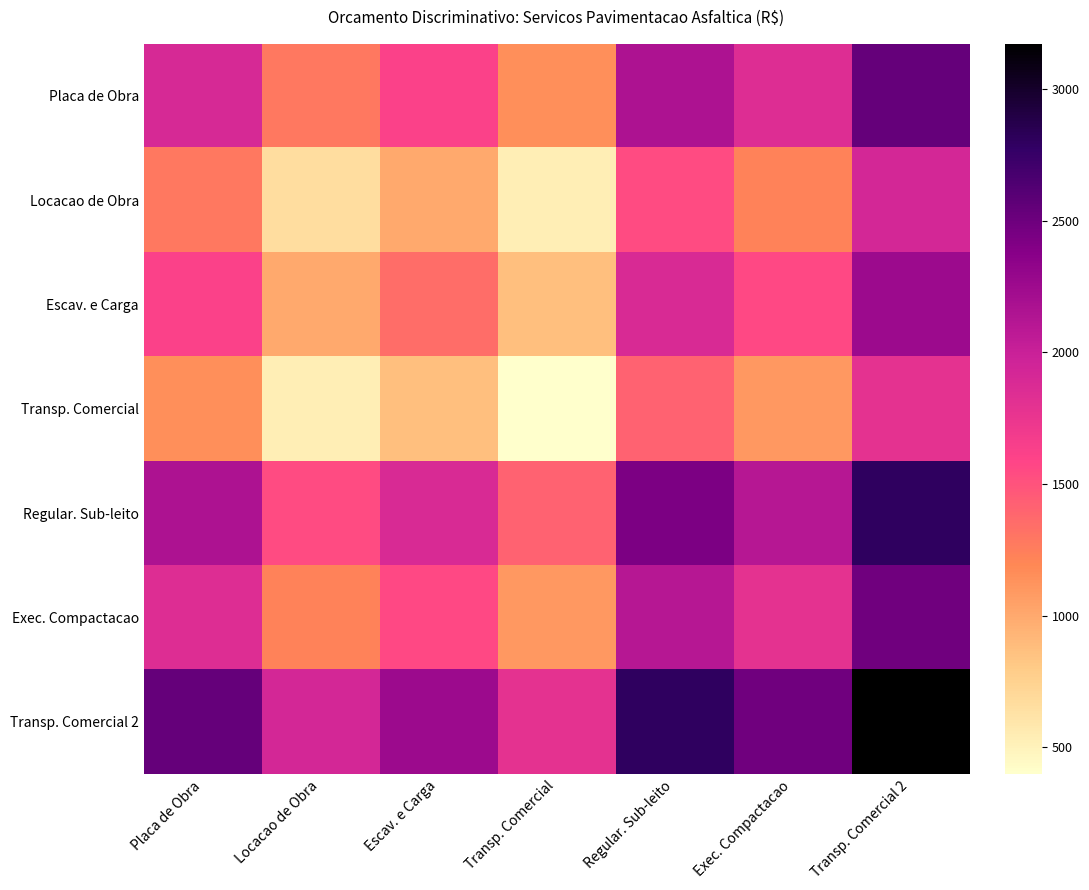

At which category does the chart reach its minimum across all series?

Transp. Comercial